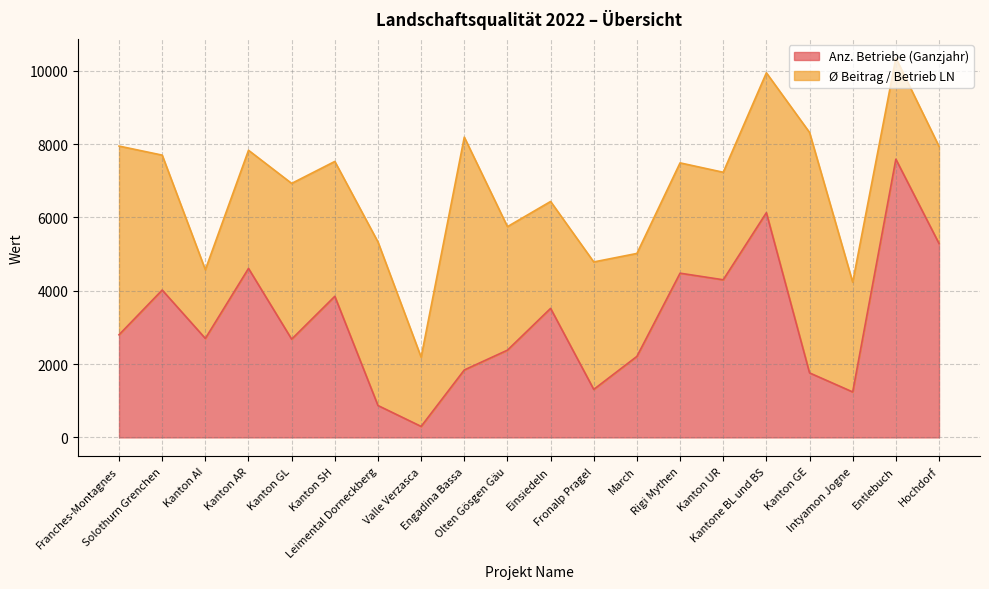

Where is the first local maximum?

Solothurn Grenchen